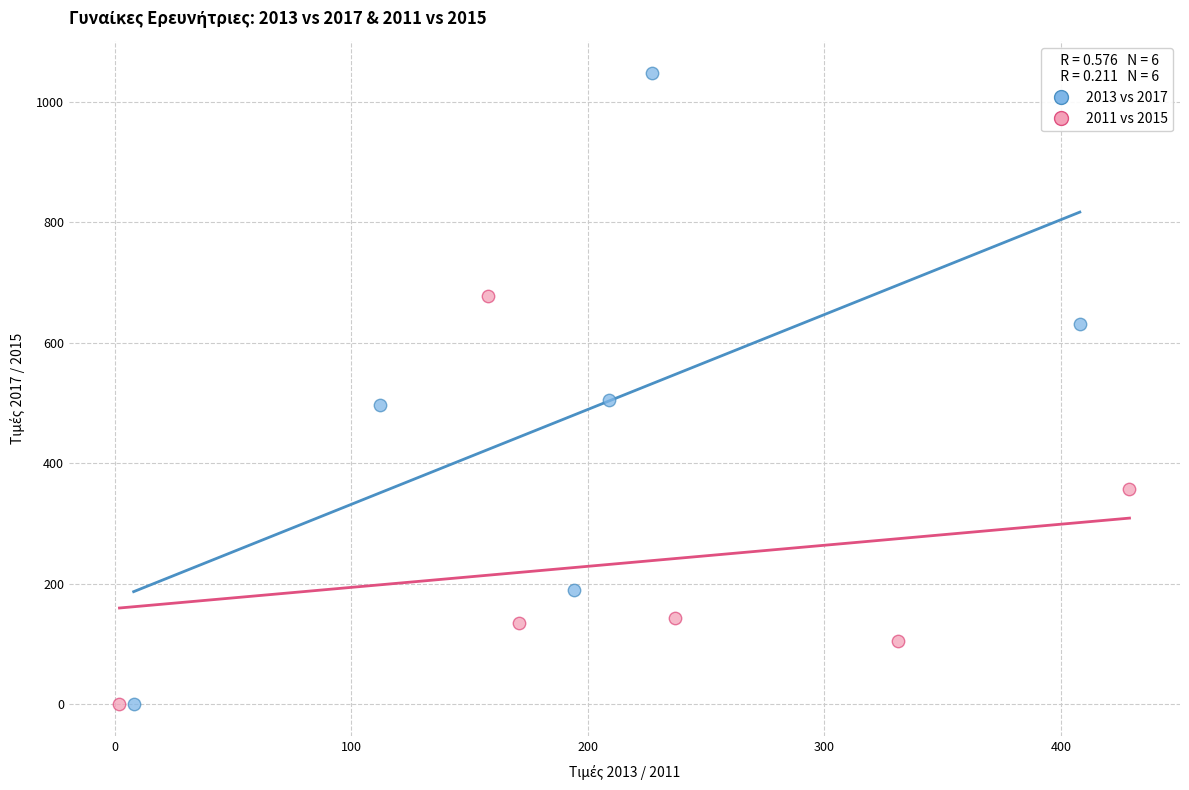

Which series reaches the maximum Y coordinate?

2013 vs 2017